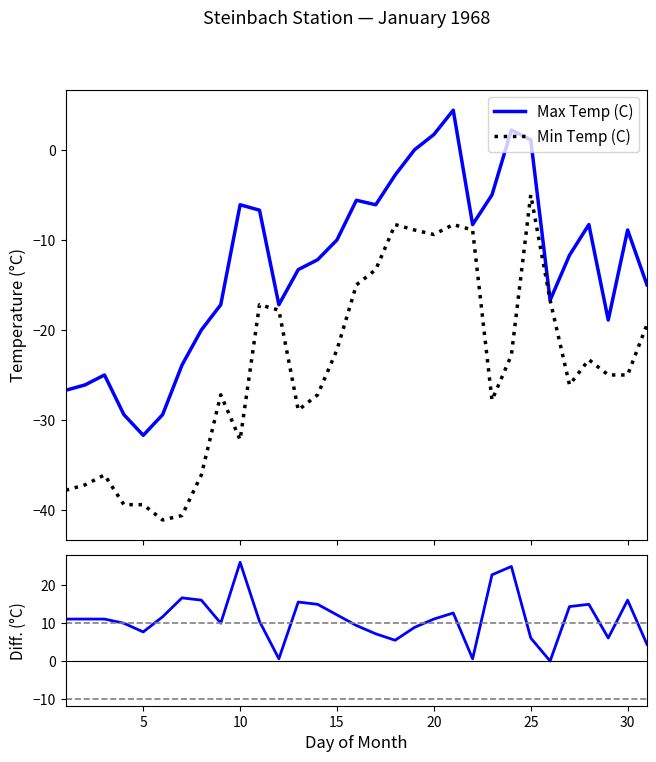

Rank the series by their average value, from highest to lowest.

Max-Min Diff, Max Temp (C), Min Temp (C)